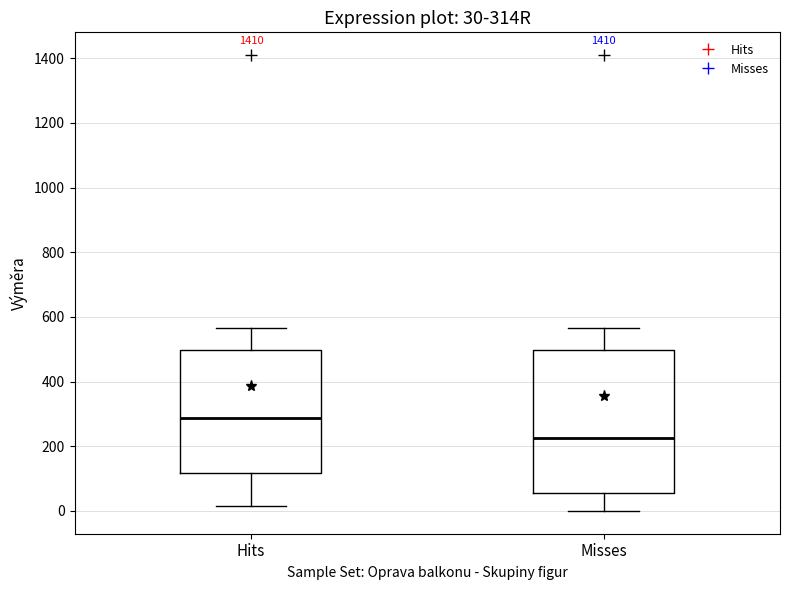

Which box has the highest median line?

Hits